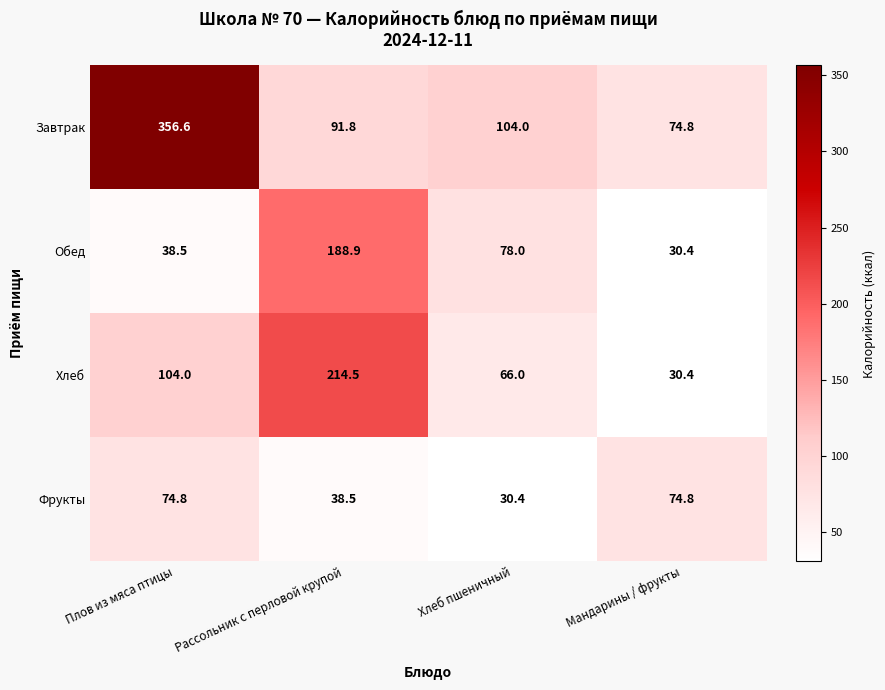

What is the approximate value of Фрукты at Рассольник с перловой крупой?

38.5